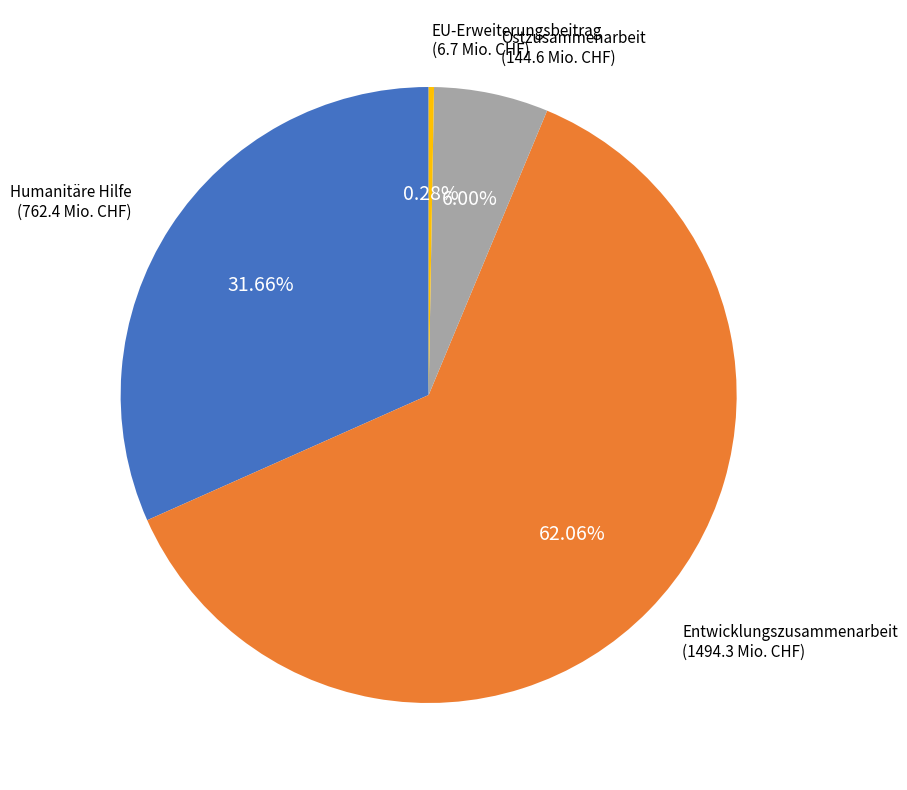

To the nearest percent, what is the difference between the EU-Erweiterungsbeitrag and Entwicklungszusammenarbeit slice percentages?

62%